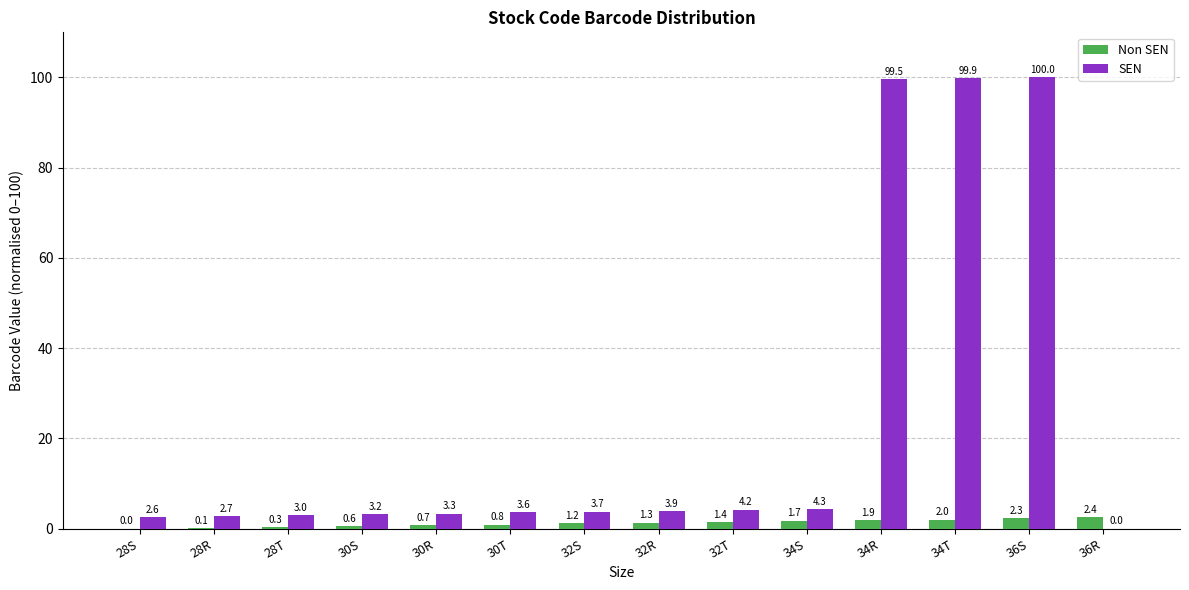

How many data points does each series have?

14